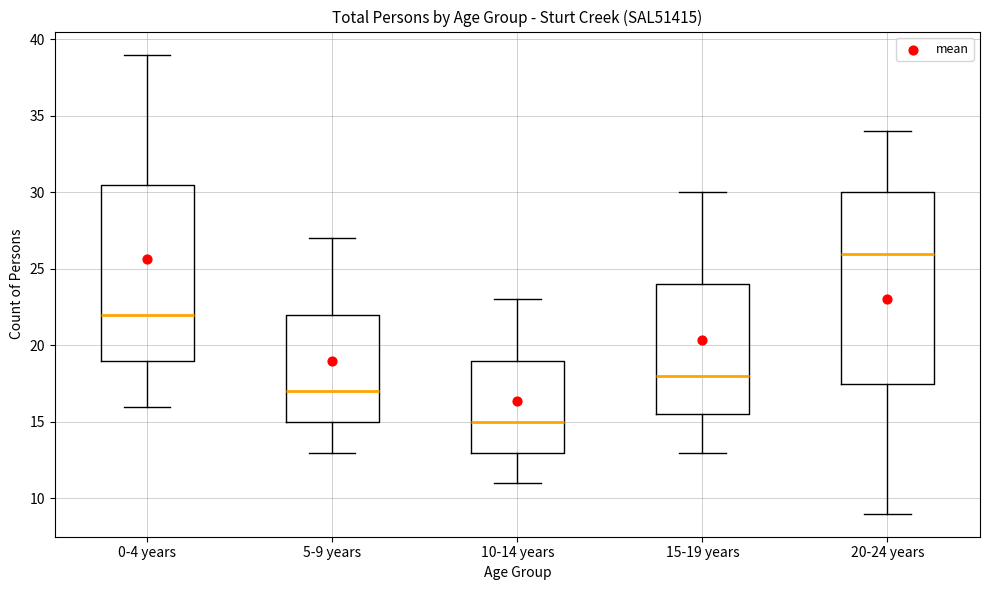

Reading left to right, transcribe this box plot: for each box, give where its median line is, the range the box spans, and where its two whiskers end, as read against the y-axis. The values are not printed on the chart, so give them approximately, as read against the axis.

0-4 years: median 22.0, box 19.0 to 30.5, whiskers 16.0 to 39.0
5-9 years: median 17.0, box 15.0 to 22.0, whiskers 13.0 to 27.0
10-14 years: median 15.0, box 13.0 to 19.0, whiskers 11.0 to 23.0
15-19 years: median 18.0, box 15.5 to 24.0, whiskers 13.0 to 30.0
20-24 years: median 26.0, box 17.5 to 30.0, whiskers 9.0 to 34.0